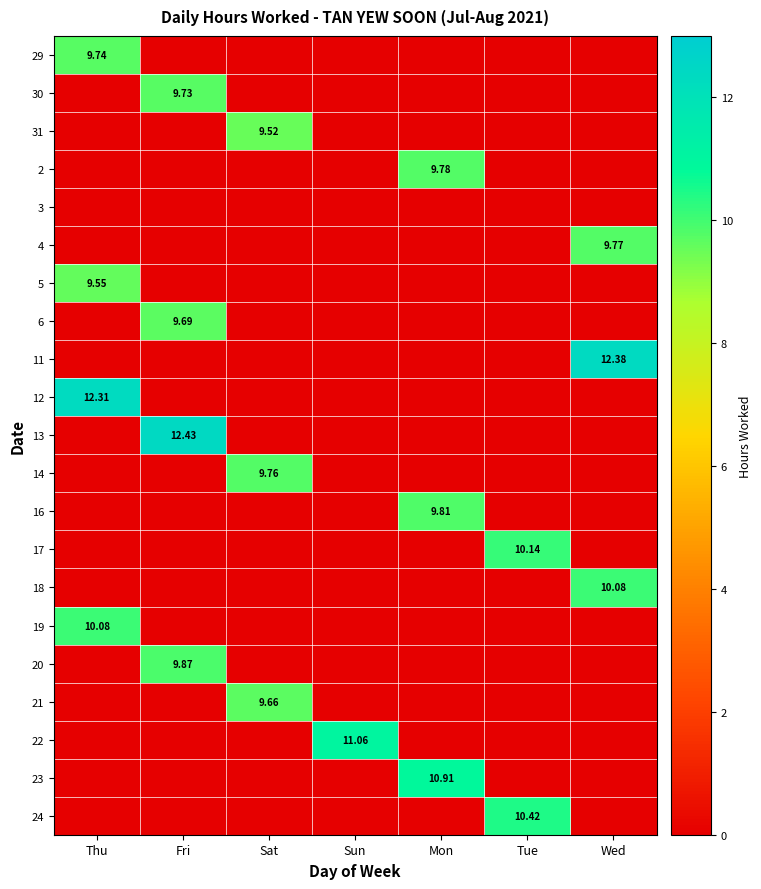

How many positive values does the 18 series have?

1